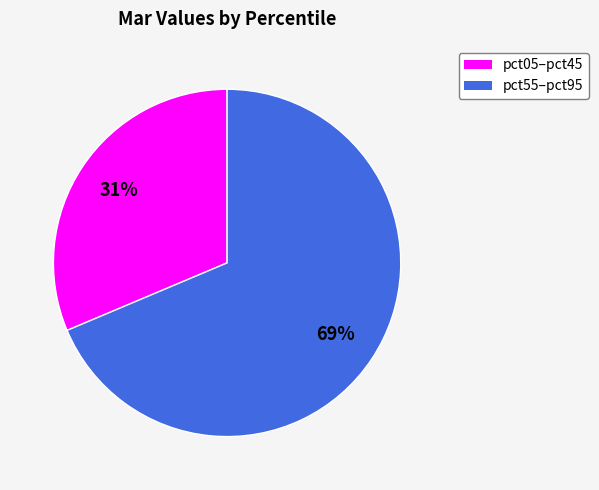

Does any single category account for the majority?

Yes